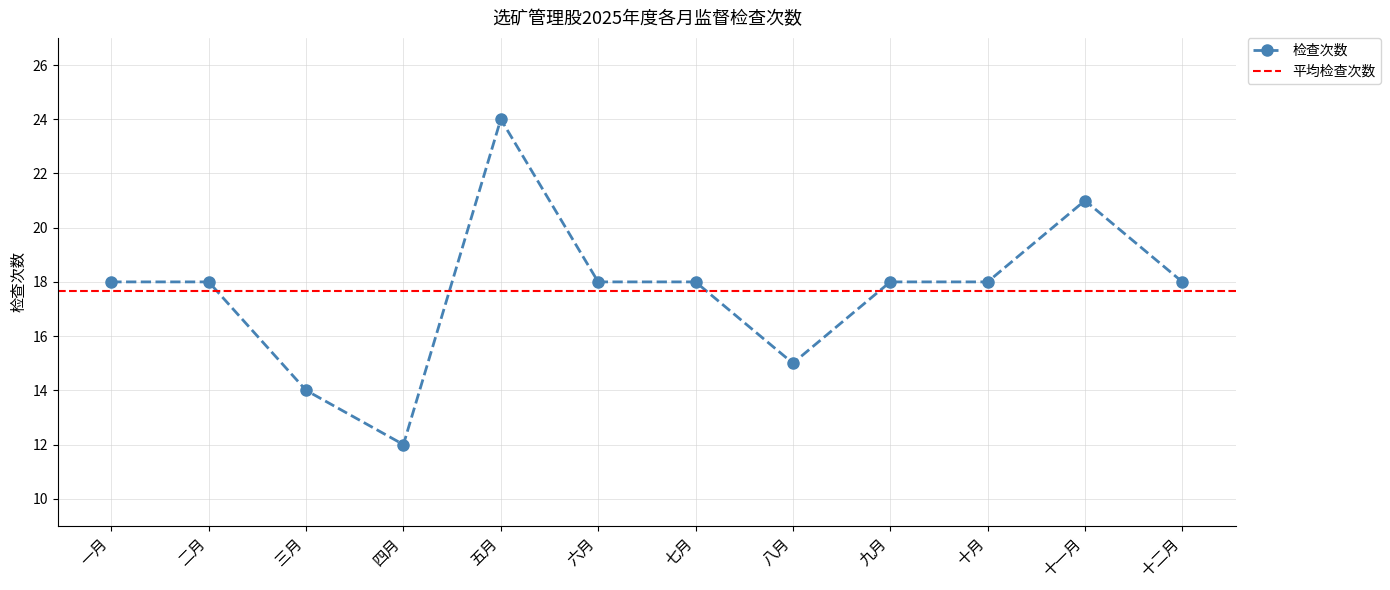

Rank the categories by value from lowest to highest.

四月, 三月, 八月, 一月, 二月, 六月, 七月, 九月, 十月, 十二月, 十一月, 五月